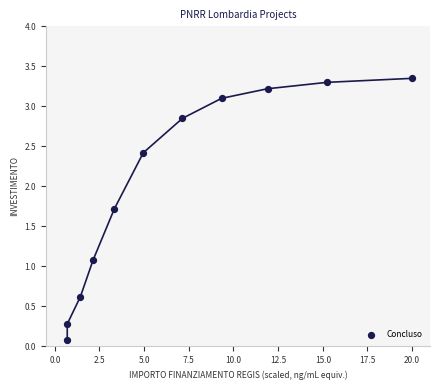

What is the average Y value?

2.0